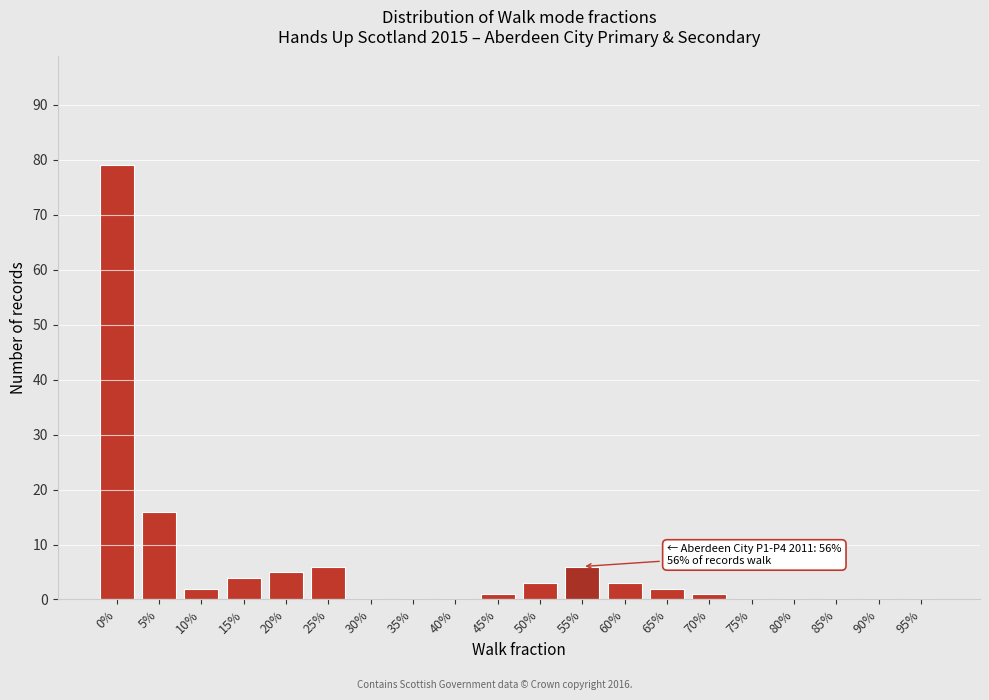

Reading right to left, what are all the values shown in this chart?

95%=0	90%=0	85%=0	80%=0	75%=0	70%=1	65%=2	60%=3	55%=6	50%=3	45%=1	40%=0	35%=0	30%=0	25%=6	20%=5	15%=4	10%=2	5%=16	0%=79